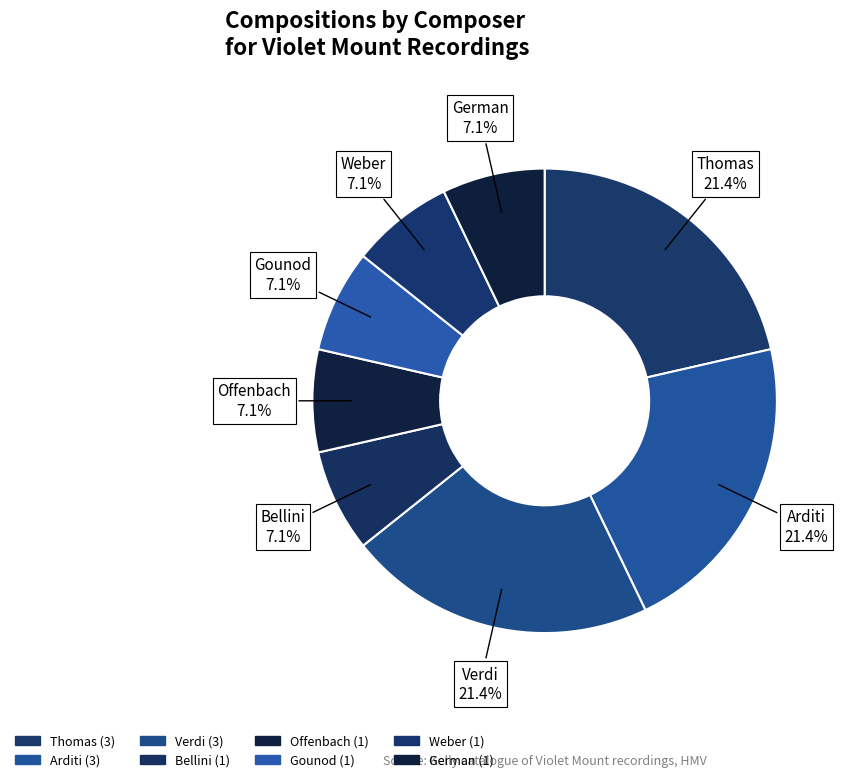

Combined, what portion of the pie is Verdi and Weber?

28.6%